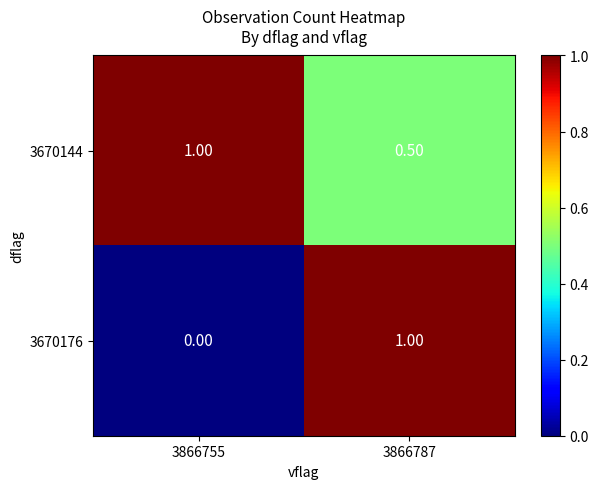

What is the total value across all series at 3866755?

1.0